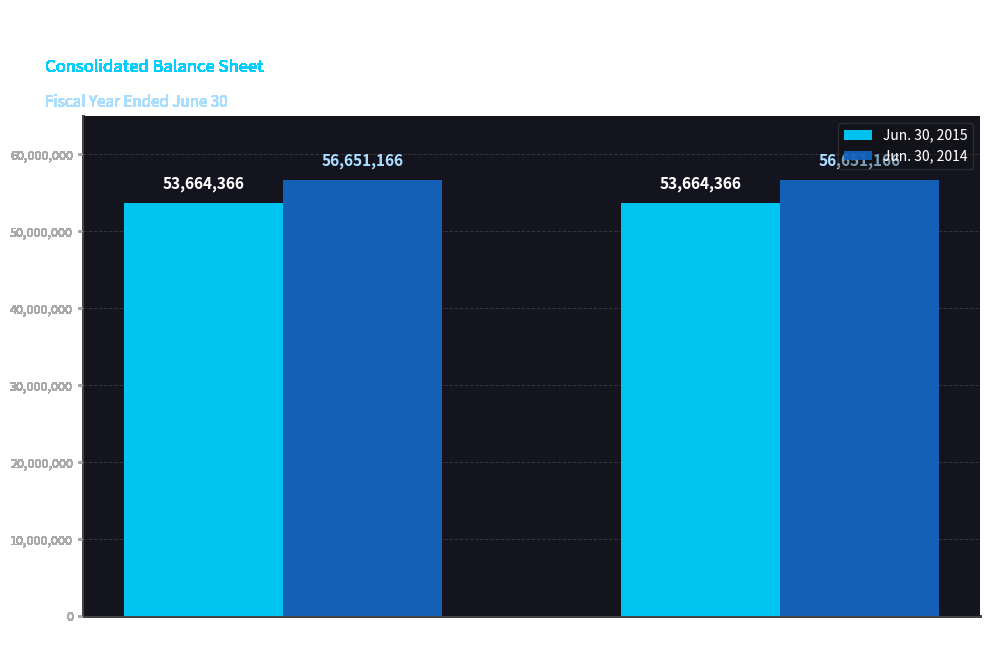

What is the spread (max minus min) of values at Common stock issued
(in shares)?

2986800